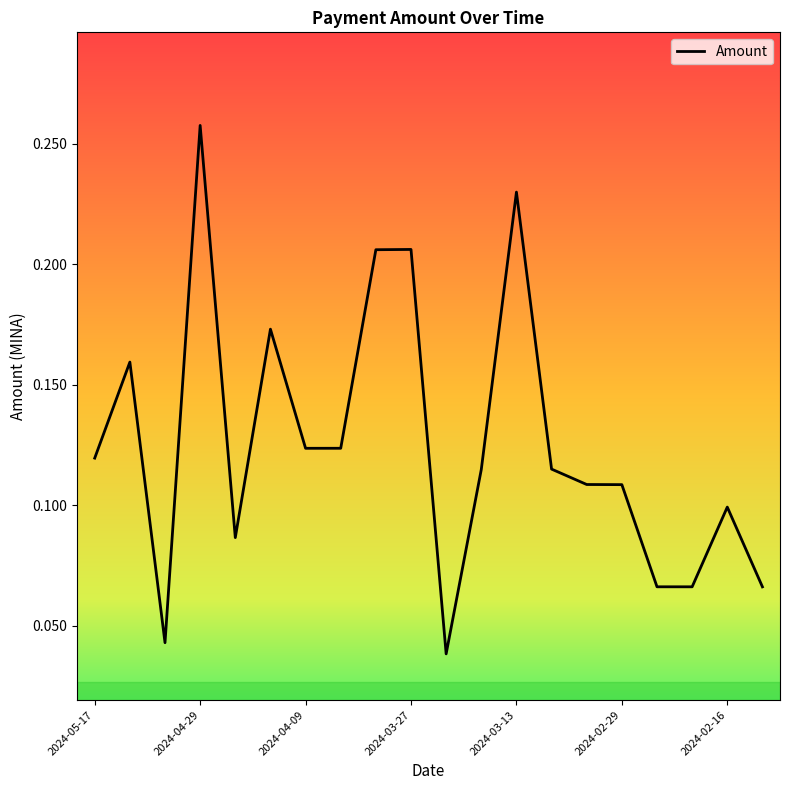

At which label is the value closest to 0?

10